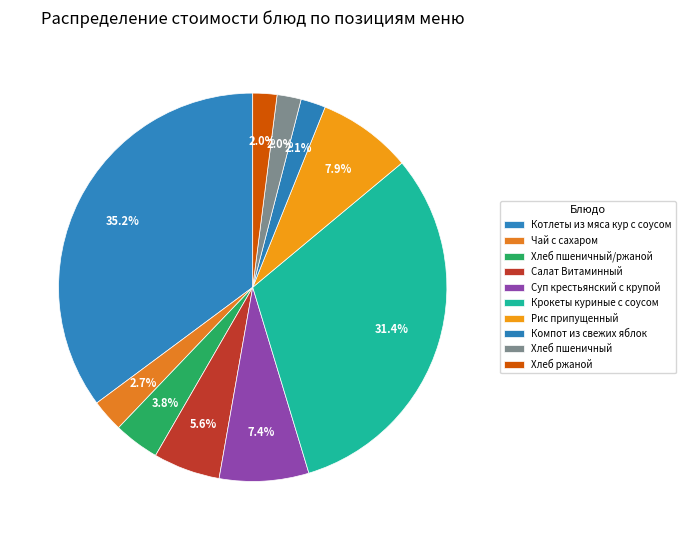

Count the number of slices in the pie.

10